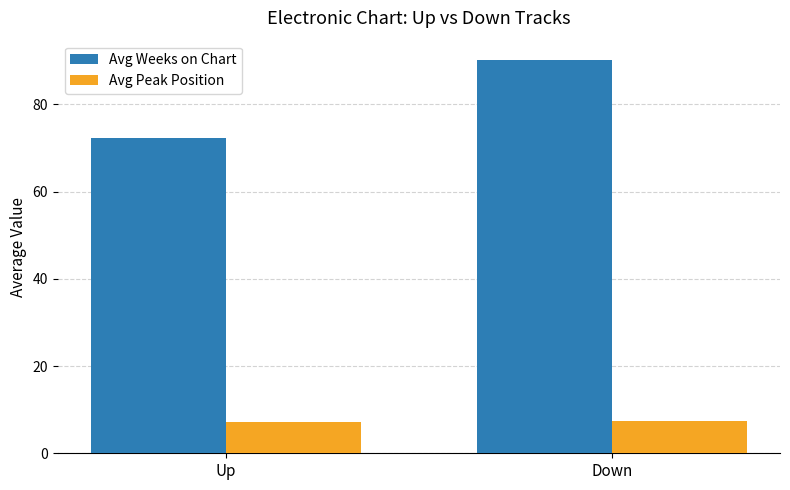

Rank the series by their maximum value, from lowest to highest.

Avg Peak Position, Avg Weeks on Chart